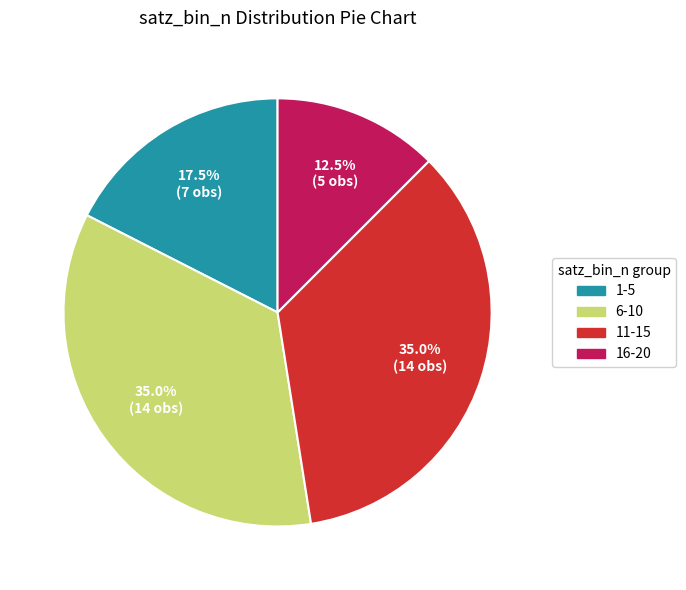

What is the ratio of the value at 11-15 to the value at 6-10?

1.0